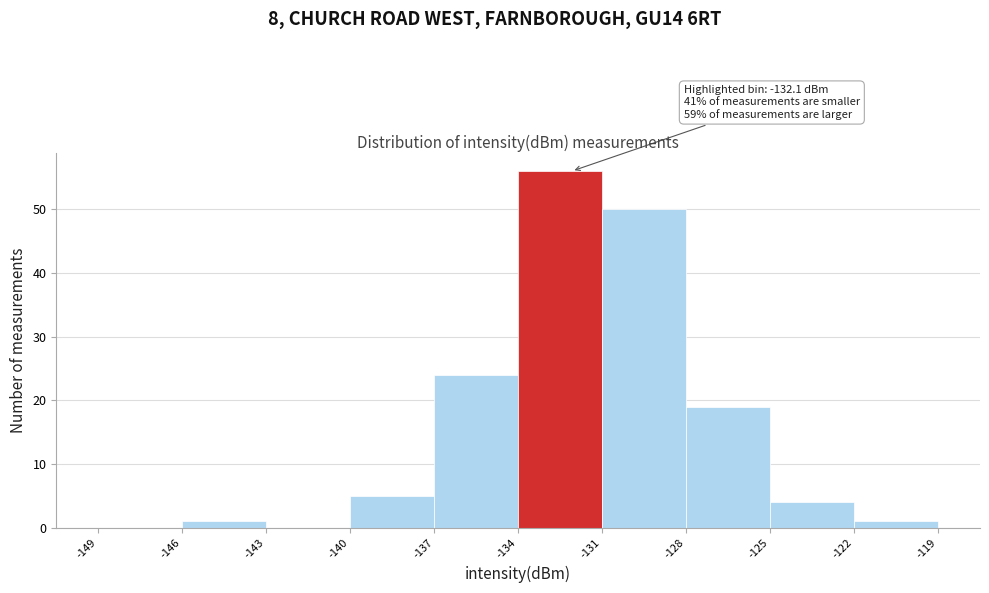

Which range on the x-axis has the tallest bar?

-134 to -131